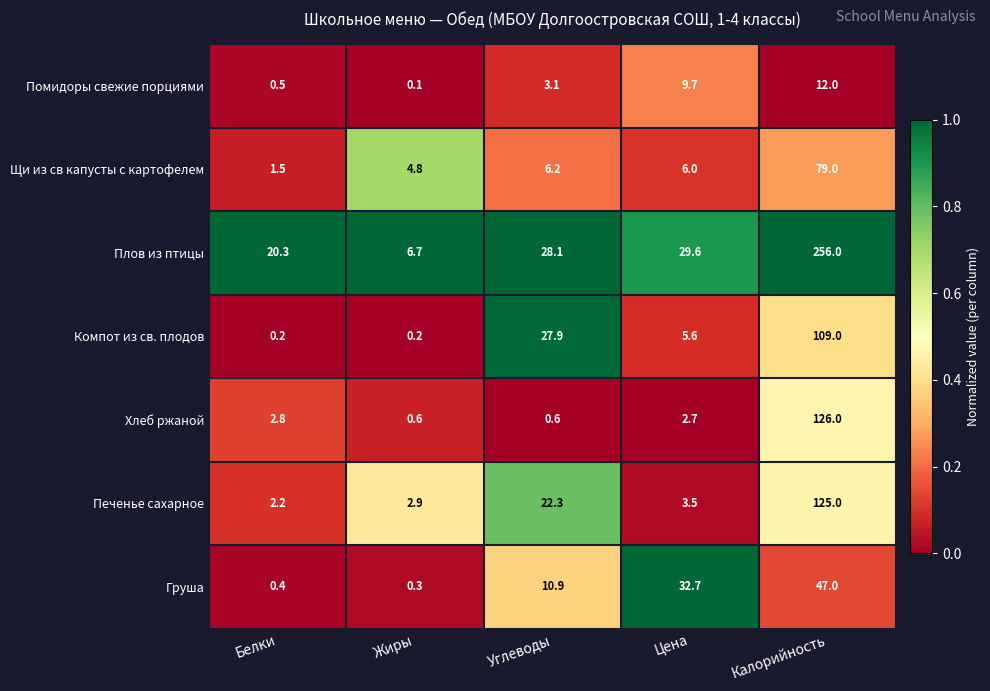

Where does the Щи из св капусты с картофелем series first go above 6?

Углеводы